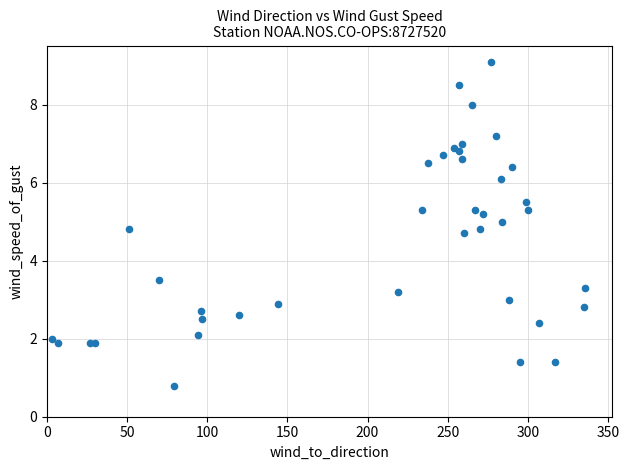

What Y value in the scatter plot is closest to 4?

3.5